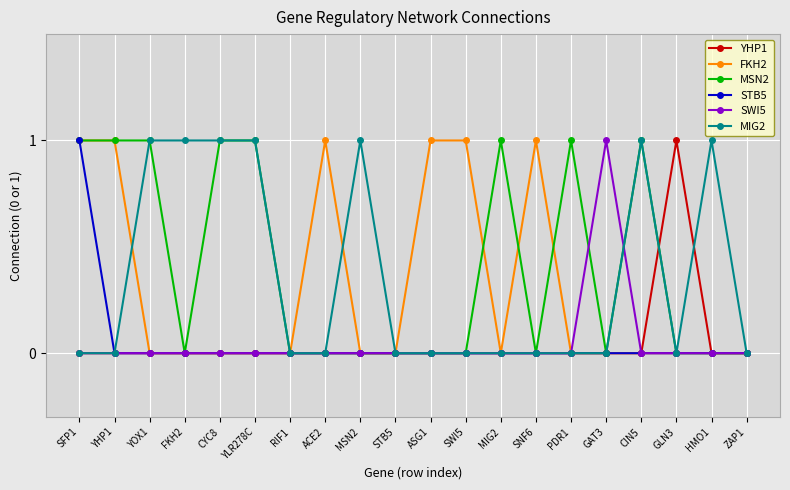

What is the greatest value displayed?

1